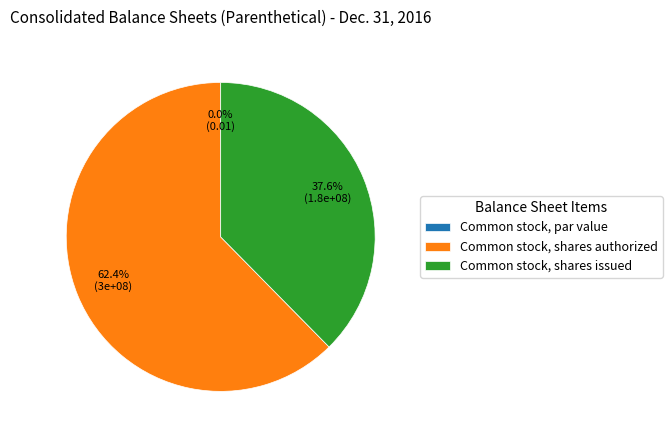

Is there any slice that represents more than half of the pie?

Yes